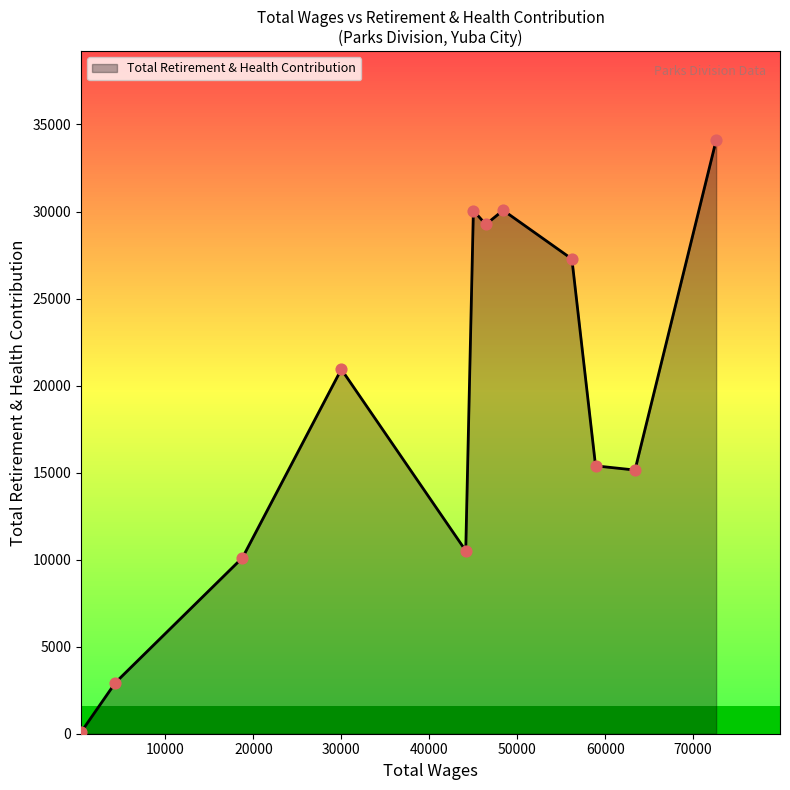

What is the difference between the maximum and minimum values?

33974